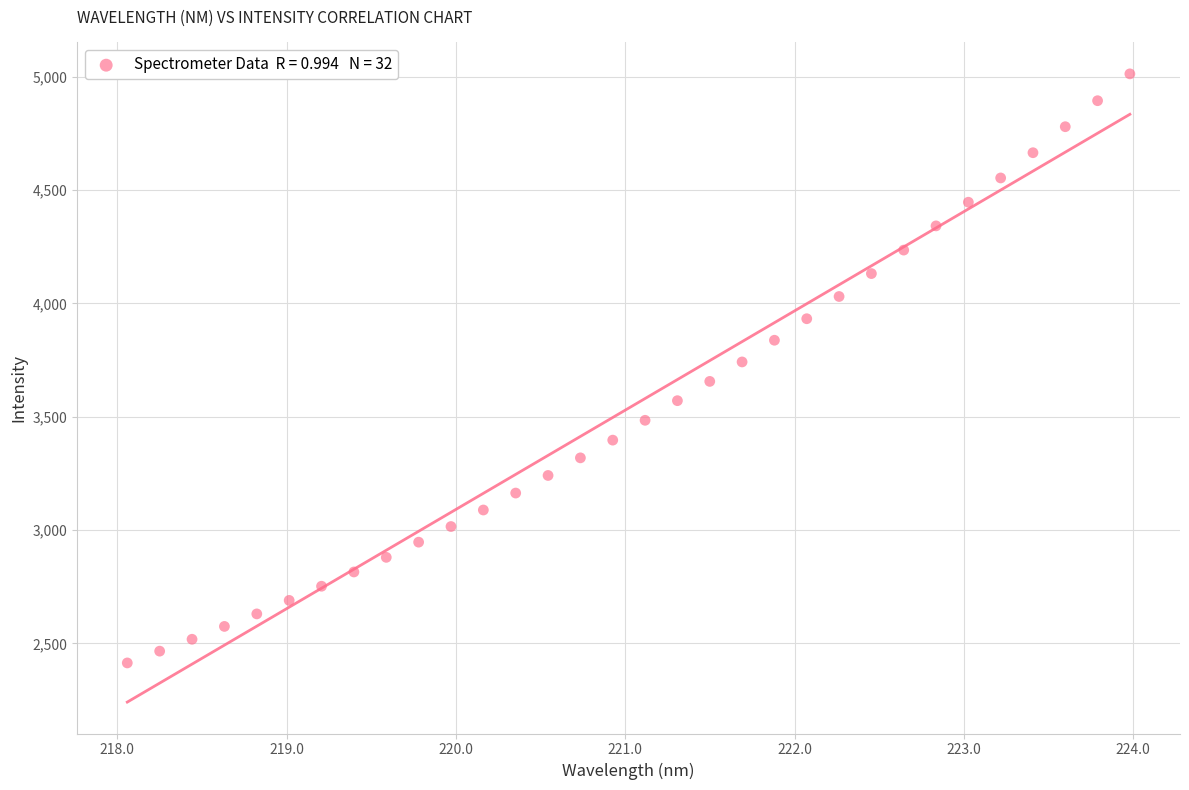

What is the range of X values (max minus min)?

5.9